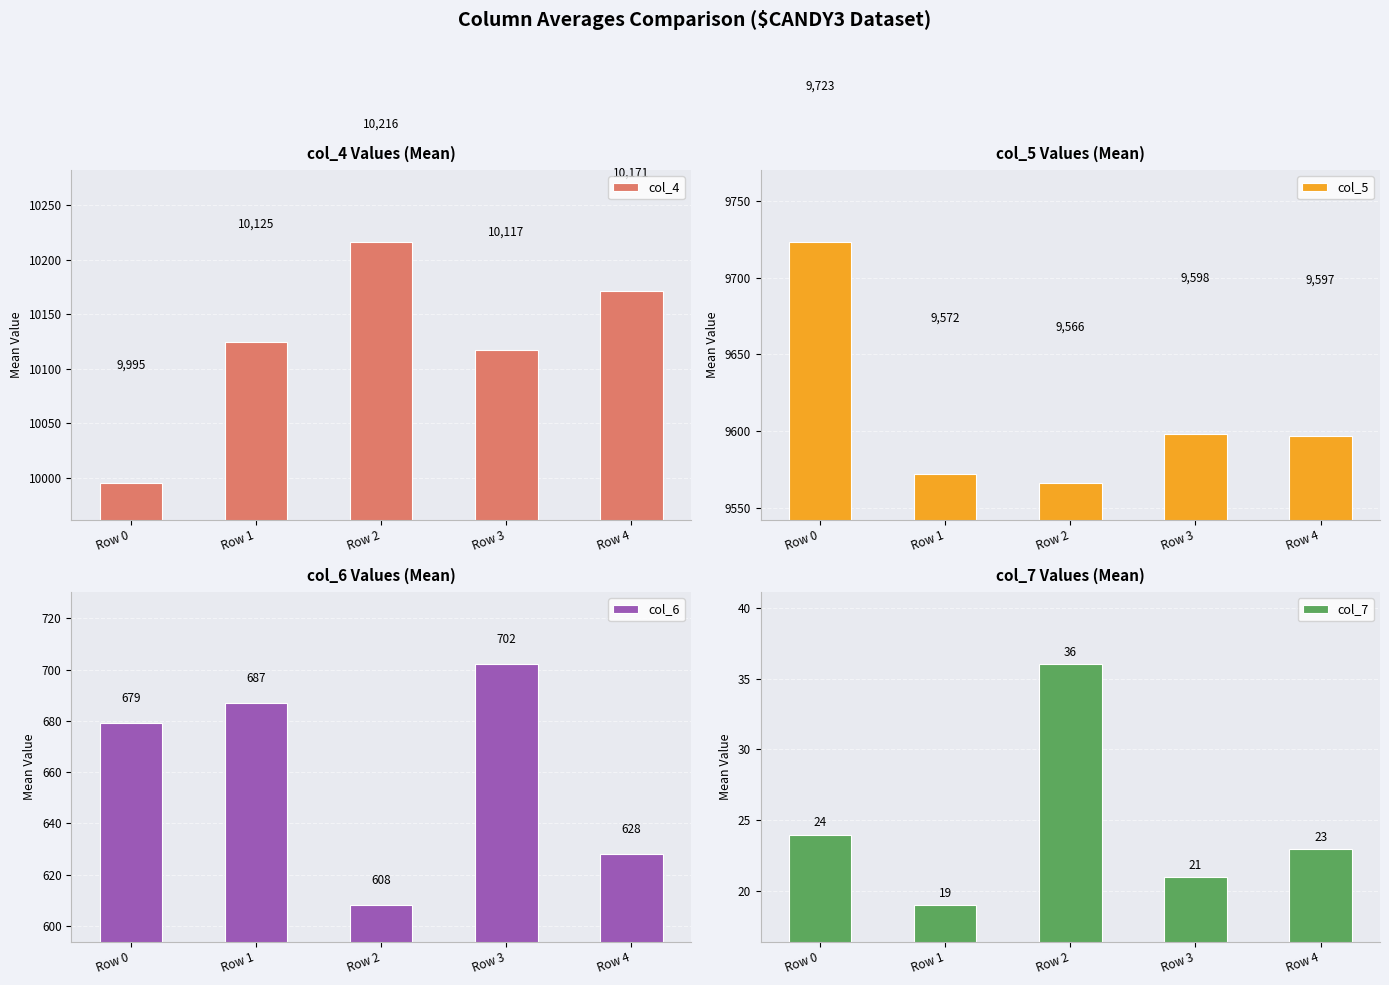

What is the lowest value of the col_4 series?

9995